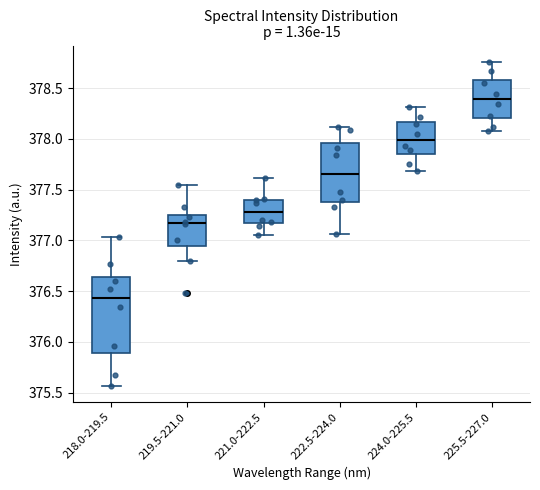

Where does the median line of the box for 219.5-221.0 sit on the y-axis? The values are not printed on the chart, so give them approximately, as read against the axis.

377.15